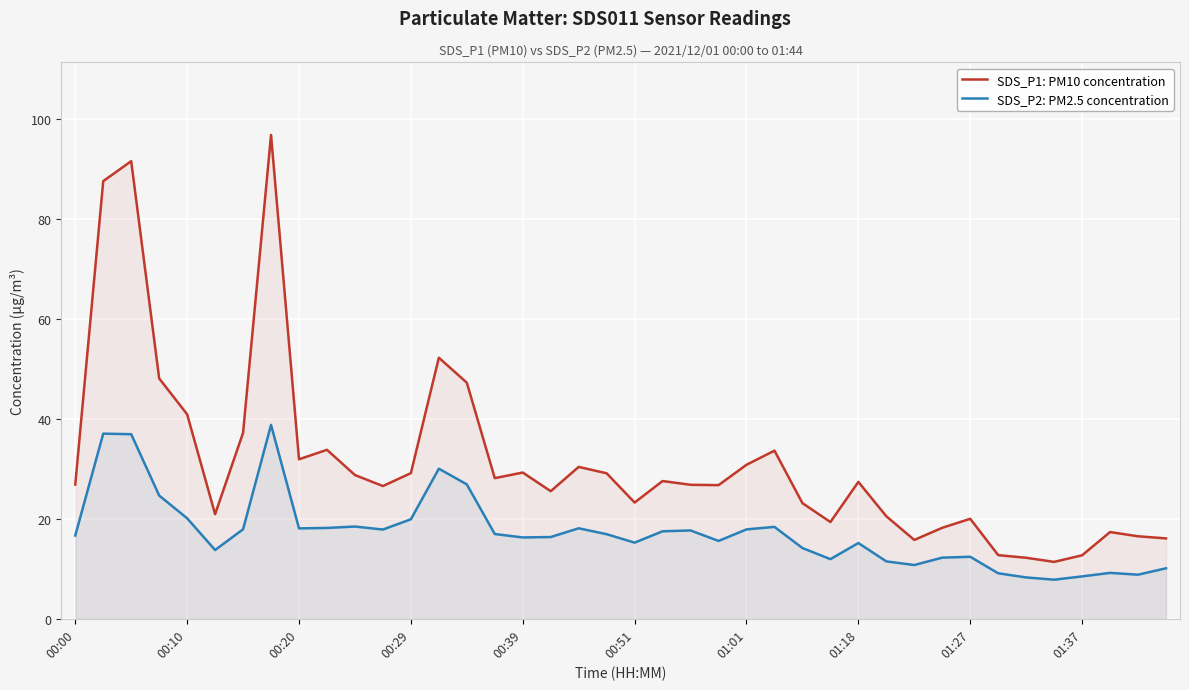

Rank the series by their maximum value, from highest to lowest.

SDS_P1: PM10 concentration, SDS_P2: PM2.5 concentration